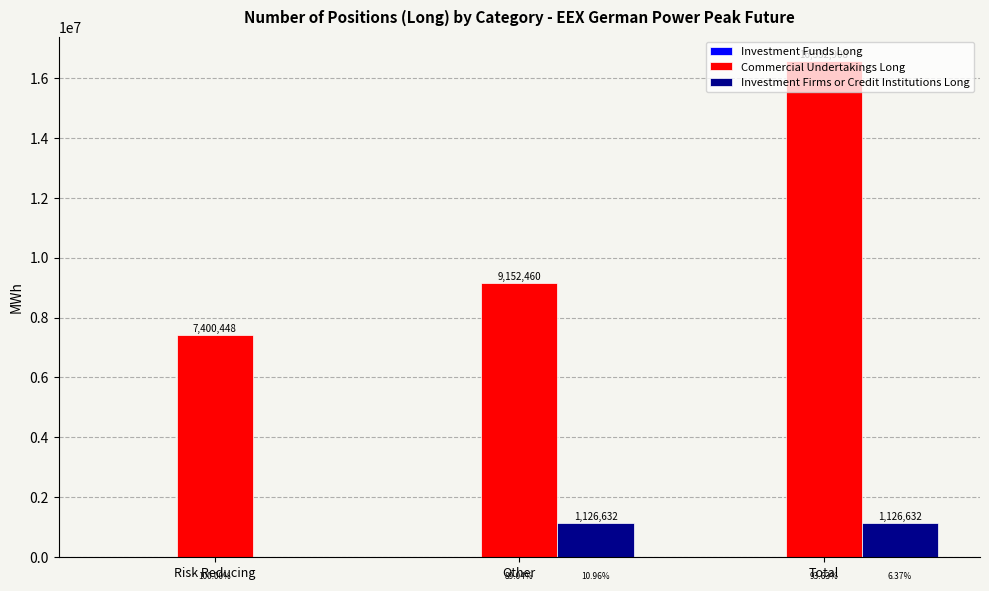

What is the sum of all Investment Firms or Credit Institutions Long values?

2253264